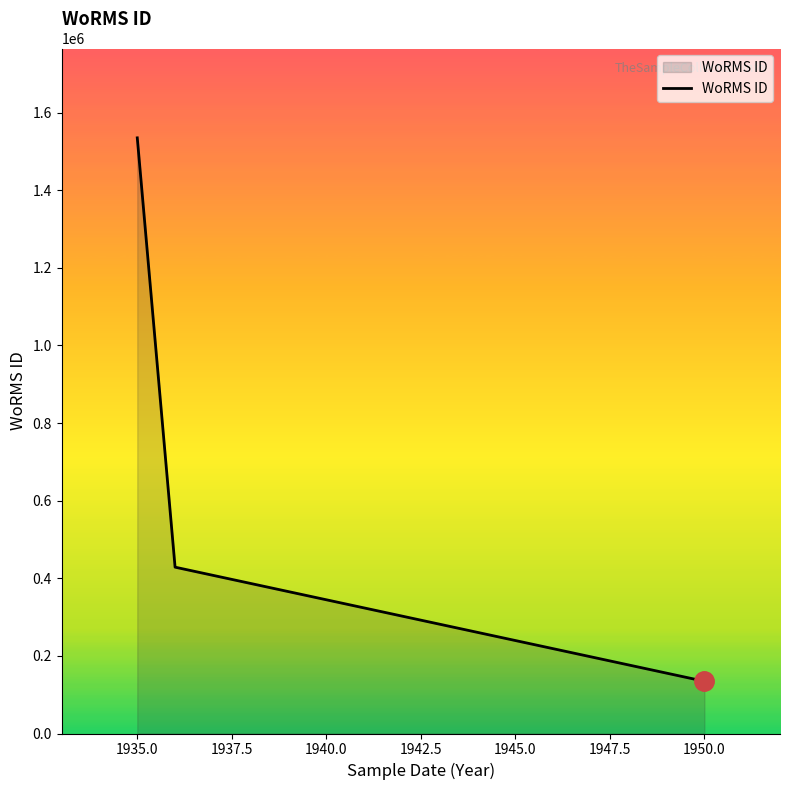

What is the sum of all values?

2098133